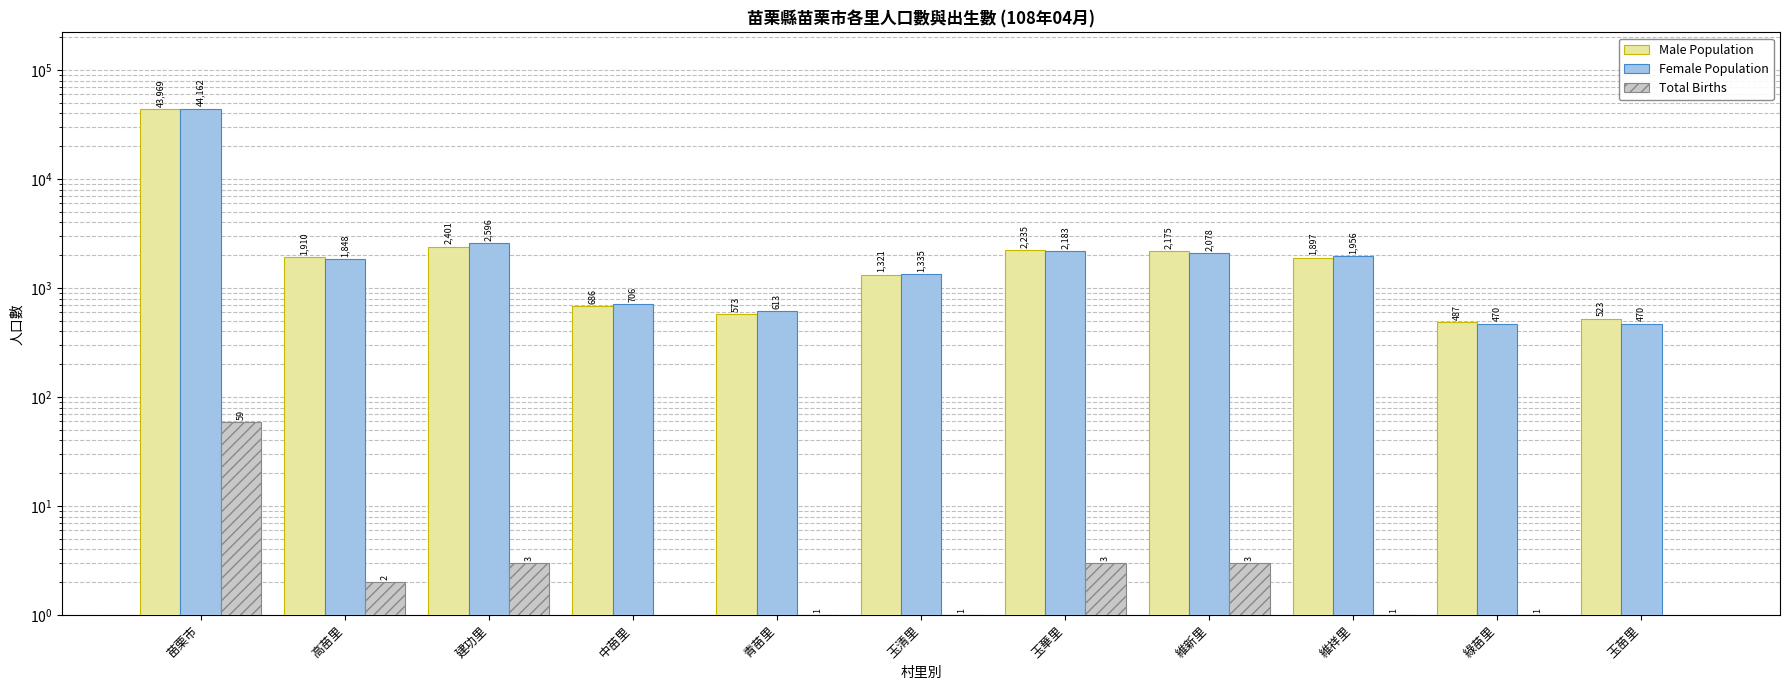

What is the sum of all Female Population values?

58417